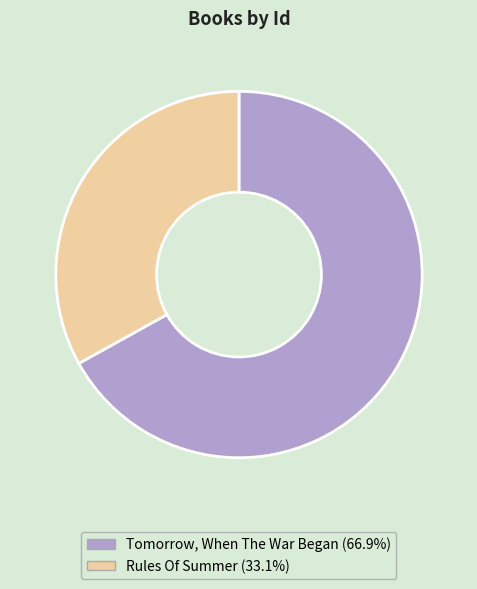

Which slice is the largest?

Tomorrow, When The War Began